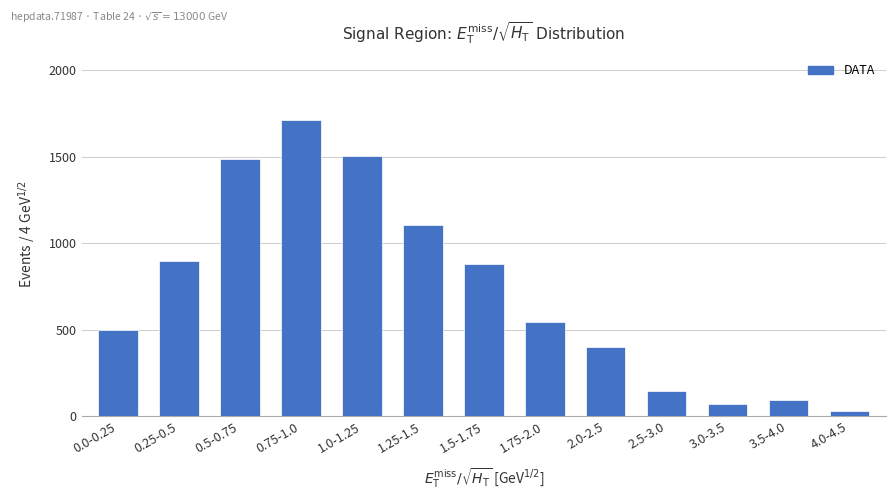

What is the difference between the values at 0.0-0.25 and 1.75-2.0?

48